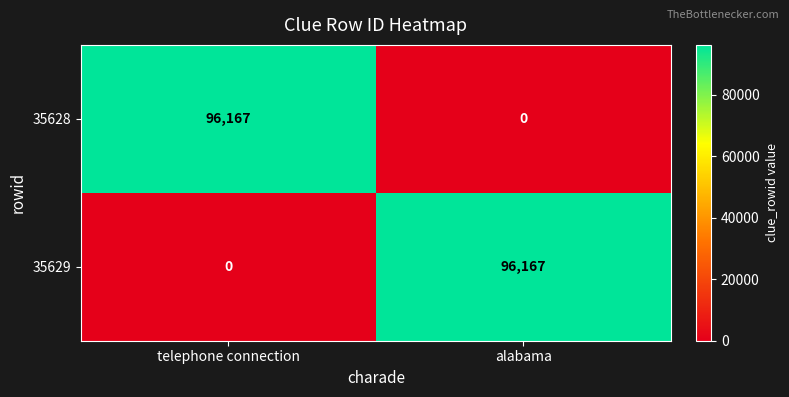

What is the total value across all series at telephone connection?

96167